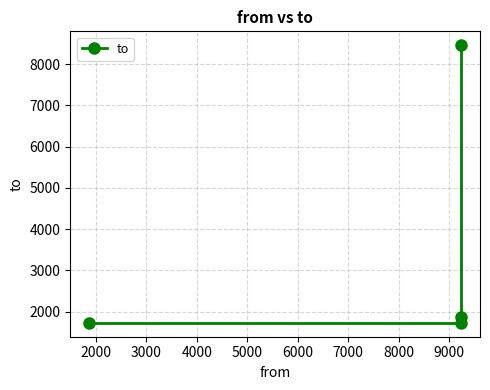

True or false: there are more than 2 points higher than both neighbors.

False